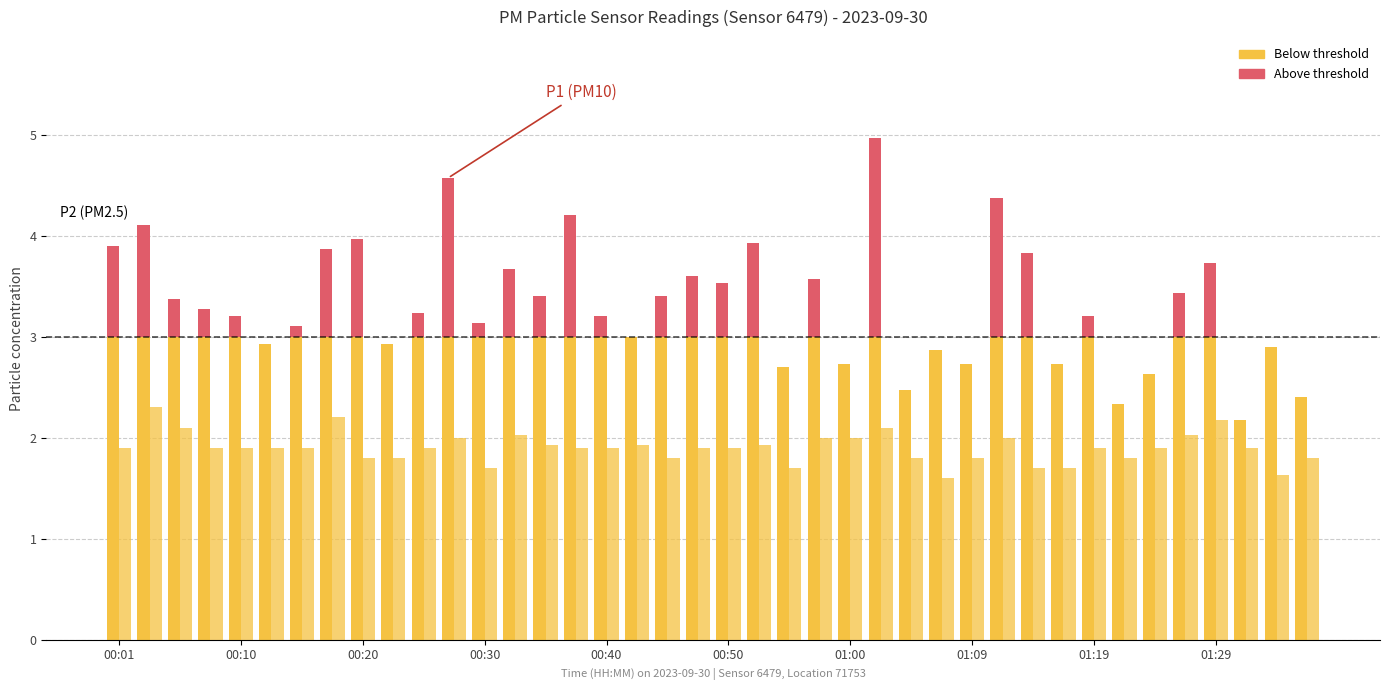

Which category has the lowest value in the P2 series?

01:07